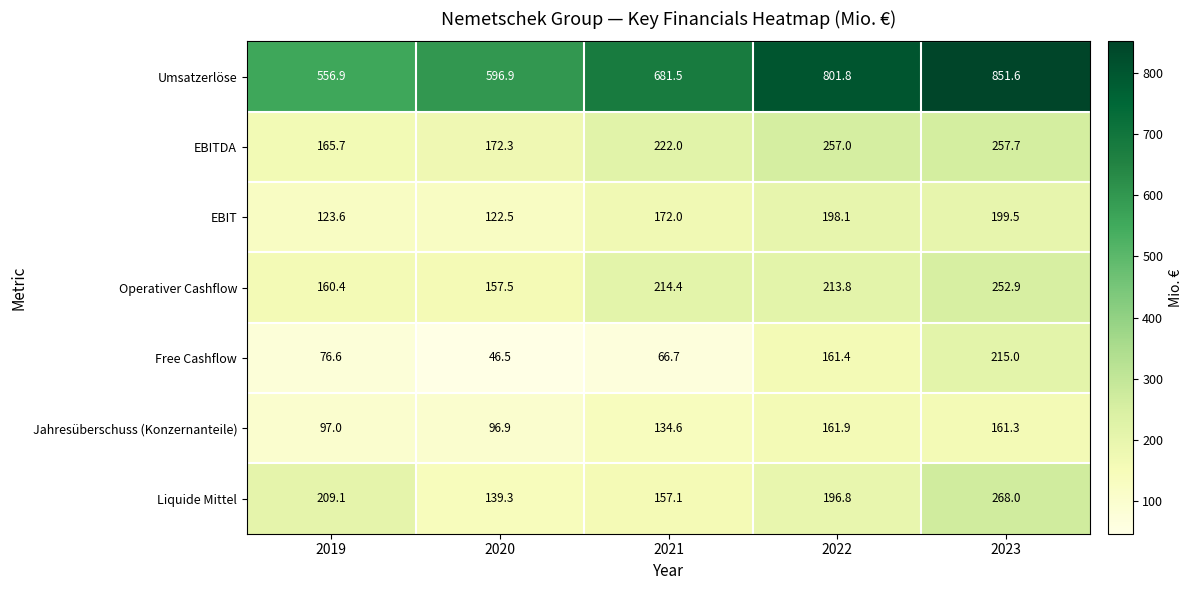

True or false: Liquide Mittel has a value of 321.1 at 2019.

False